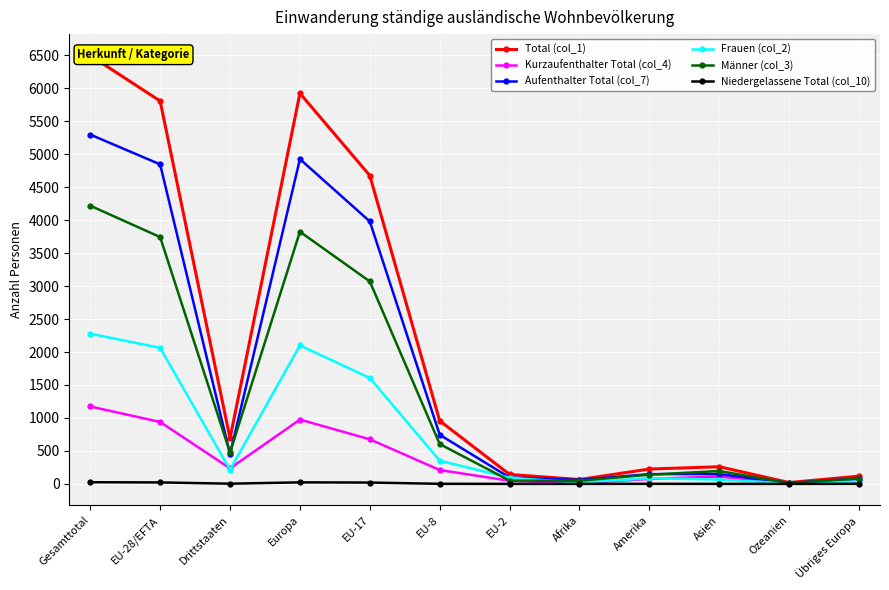

At how many categories does at least one series exceed 104?

10